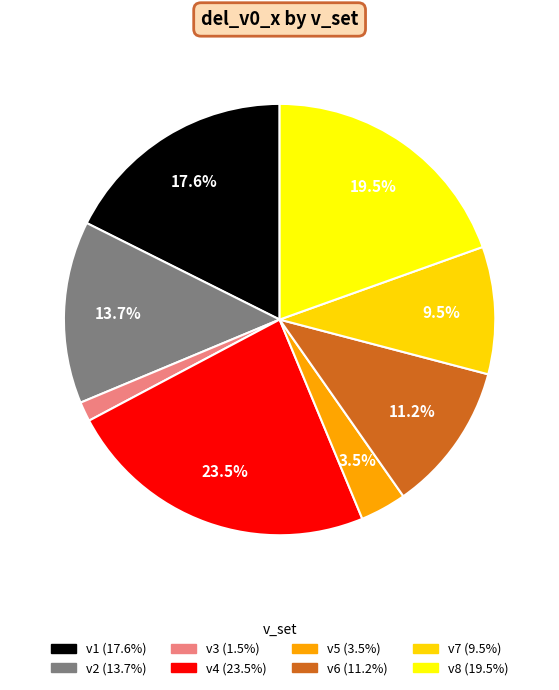

What is the smallest slice in the pie chart?

v3